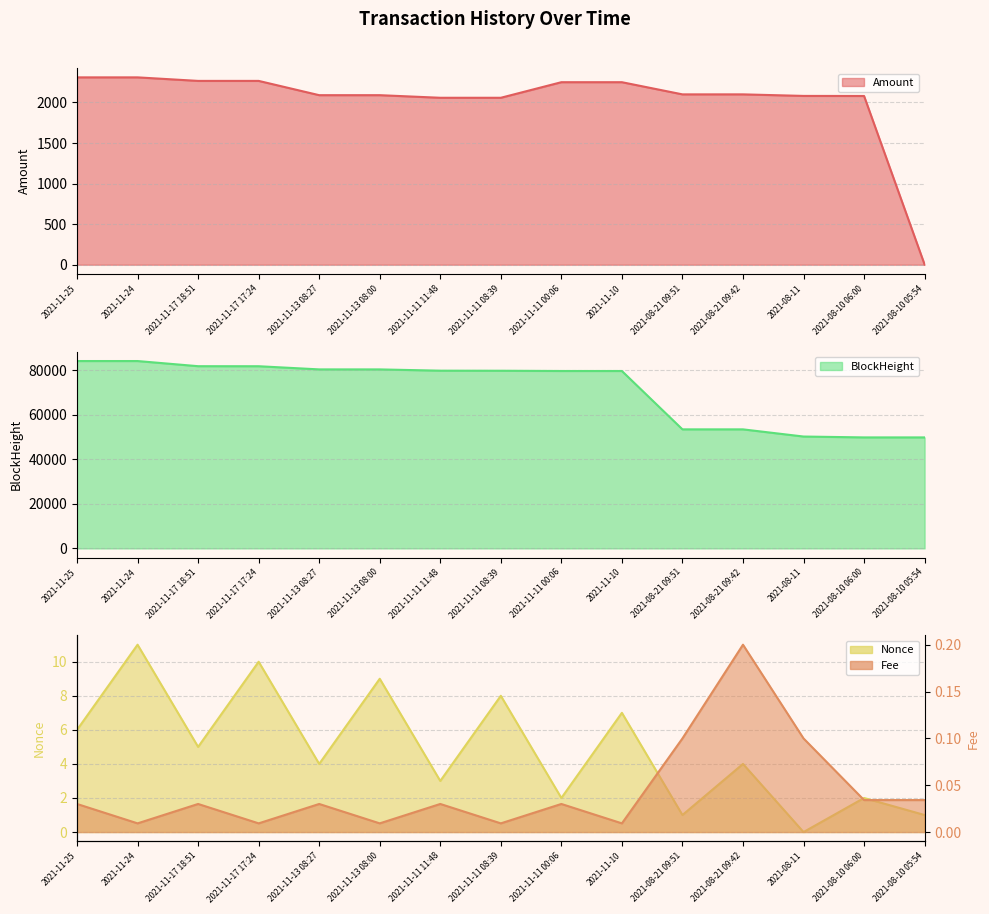

What is the difference between the maximum and minimum values in the Fee series?

0.2